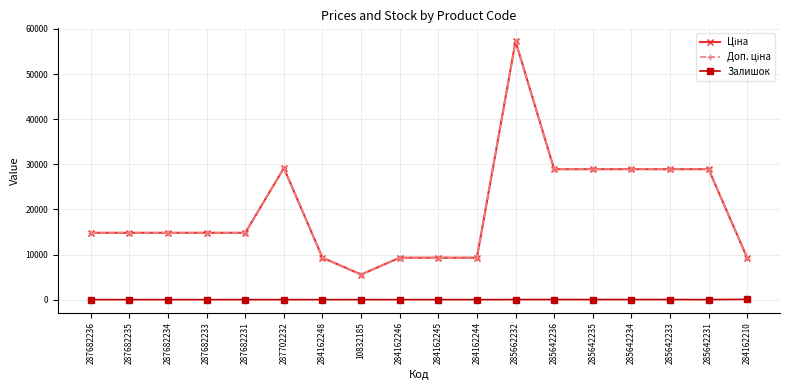

True or false: Залишок and Ціна cross at least once.

False